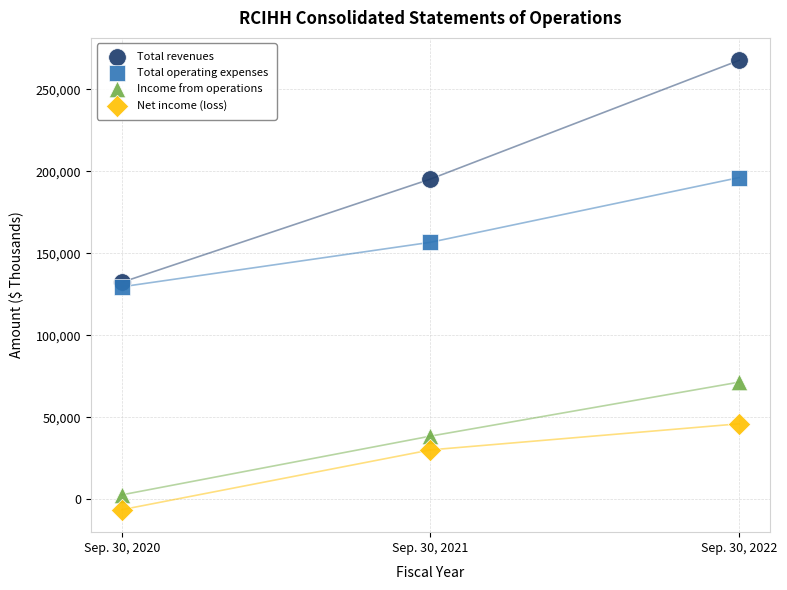

In the Net income (loss) series, what Y value is closest to 19874?

30150